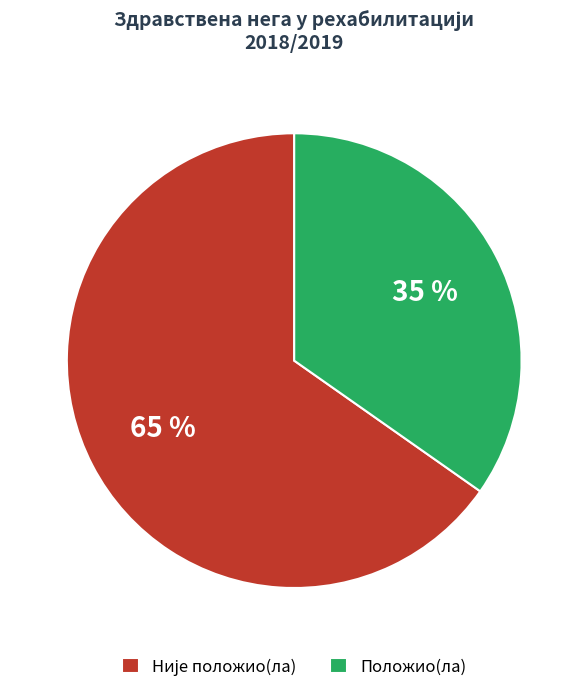

Is it true that Положио(ла) is 48% of the pie?

False